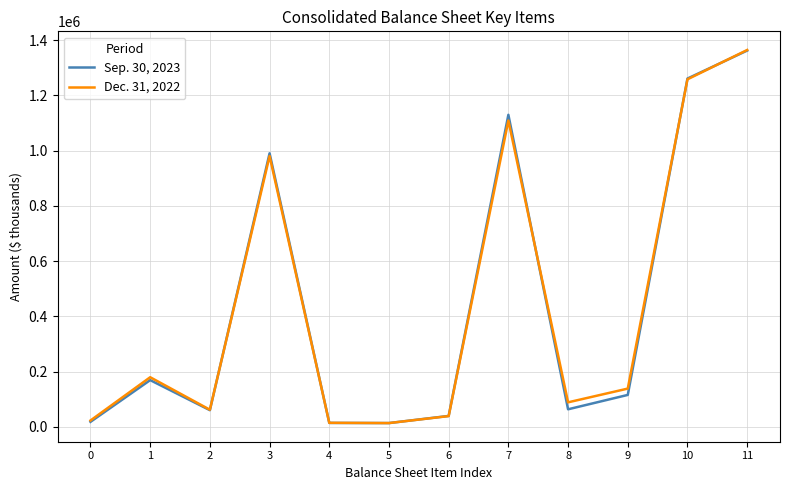

Rank the series by their average value, from highest to lowest.

Dec. 31, 2022, Sep. 30, 2023